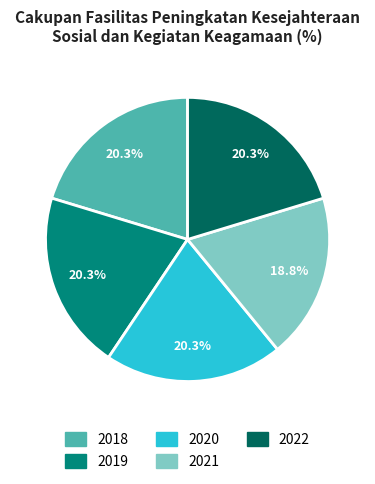

What percentage is the 2021 slice, to the nearest percent?

19%